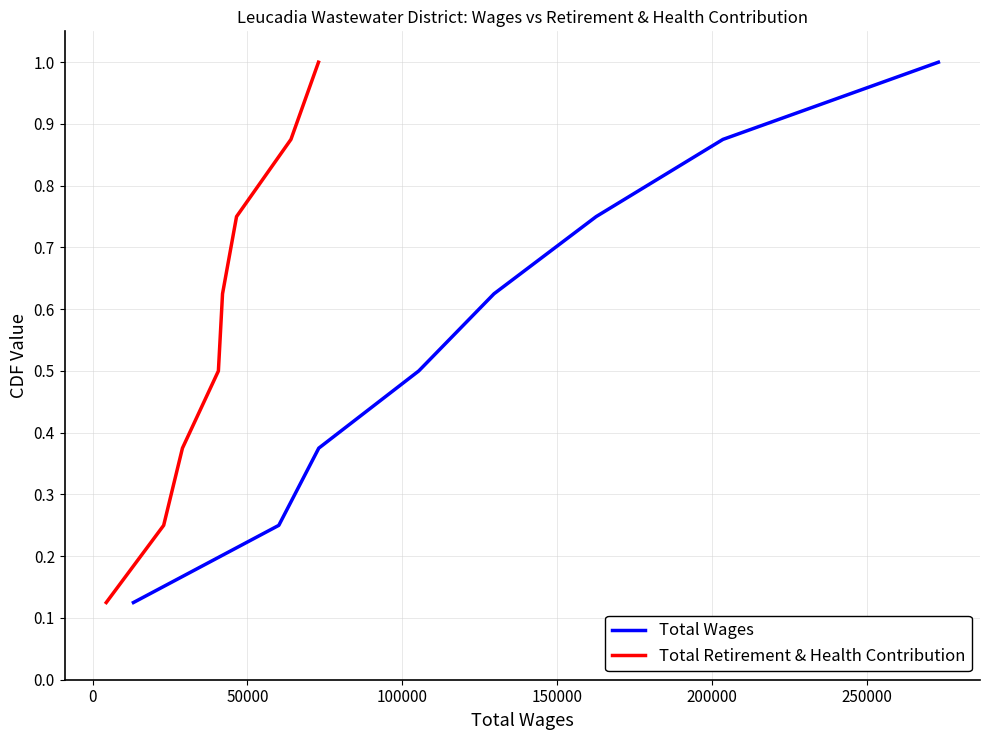

List the series in order of their peak value, highest first.

Total Wages, Total Retirement & Health Contribution